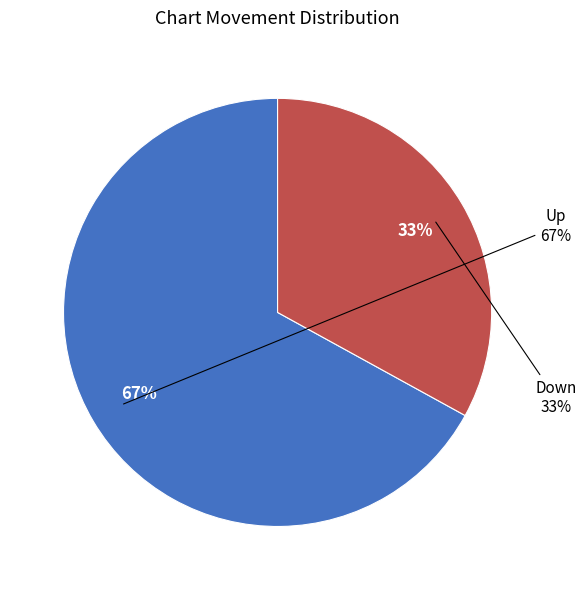

To the nearest percent, what is the difference between the up and down slice percentages?

34%